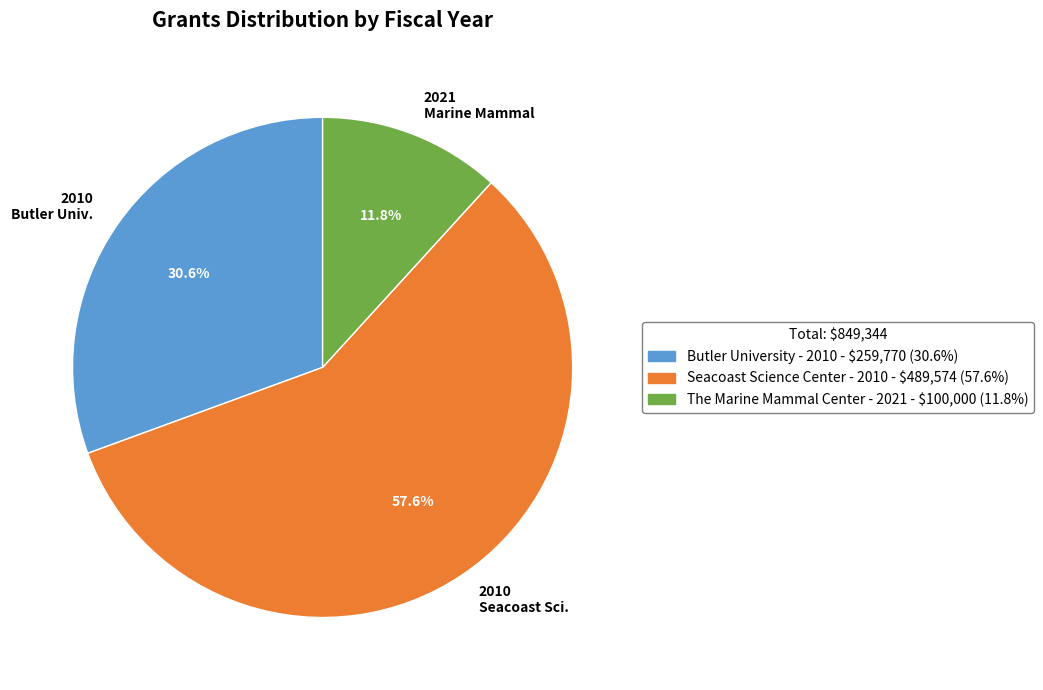

Does any single category account for the majority?

Yes